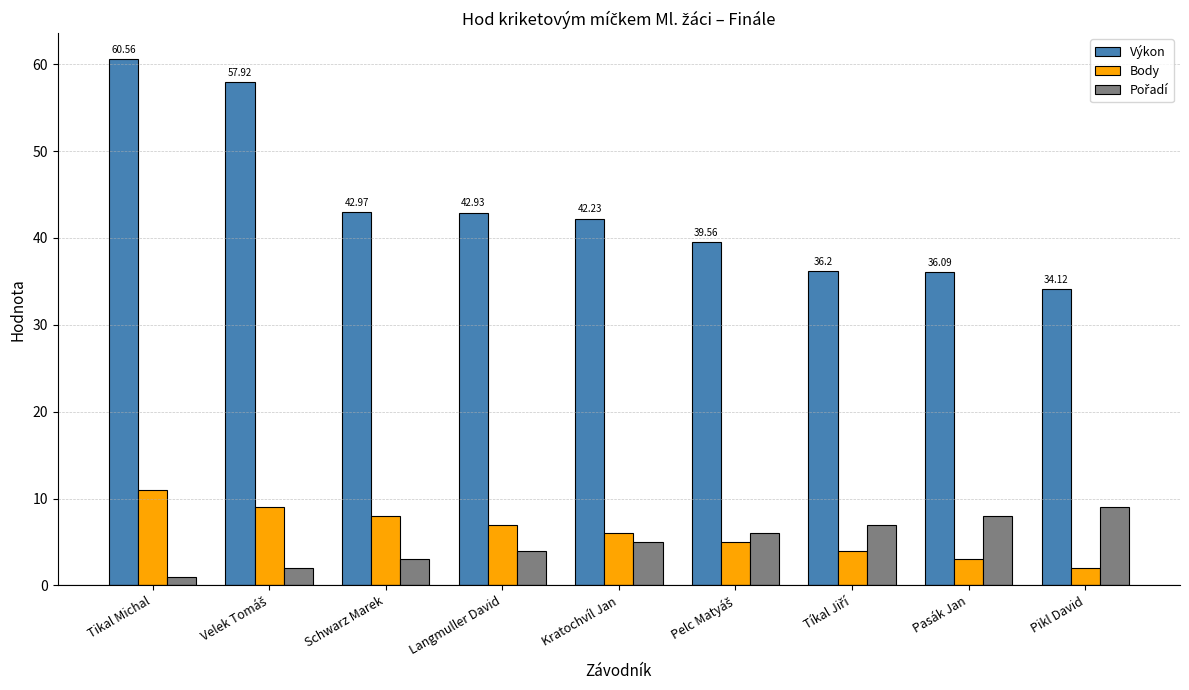

Which series has the largest total across all categories?

Výkon